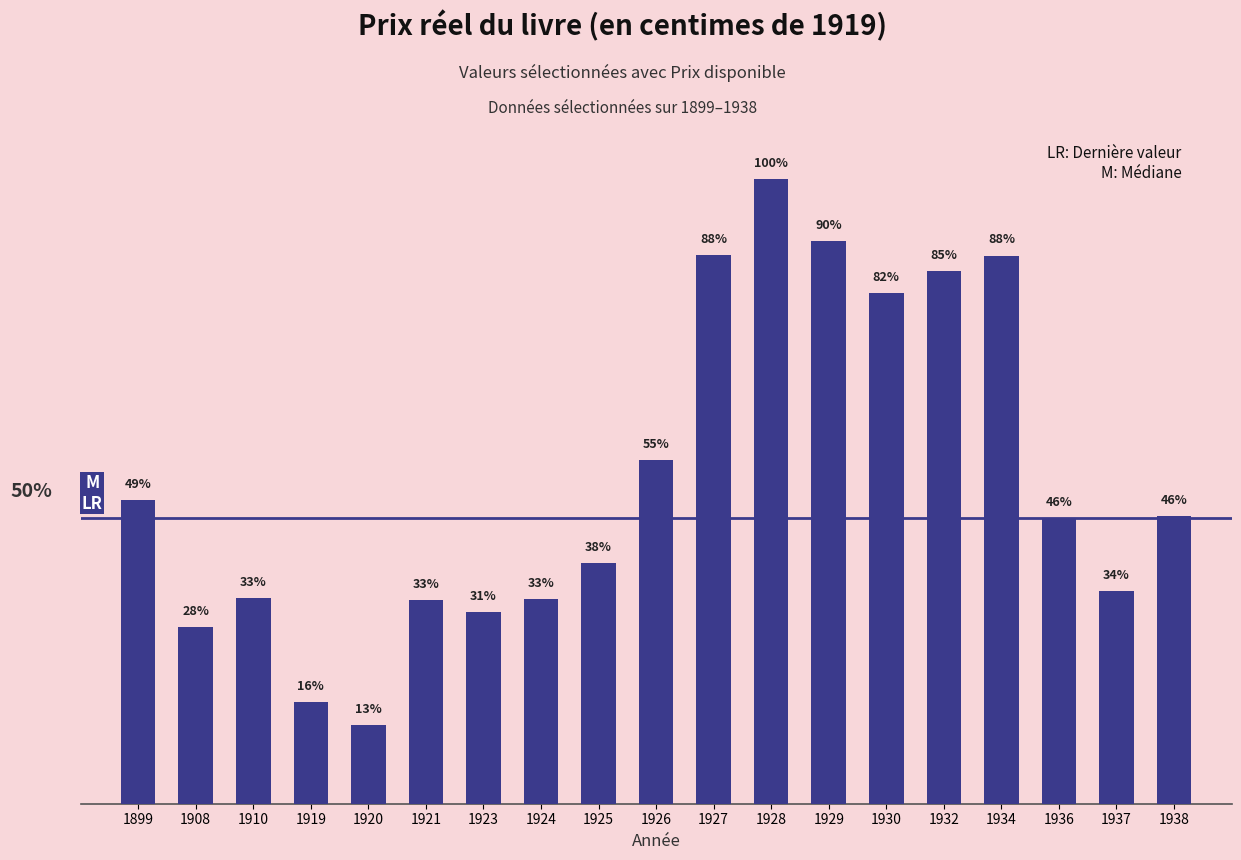

What is the sum of the values at 1932 and 1920?

539.3